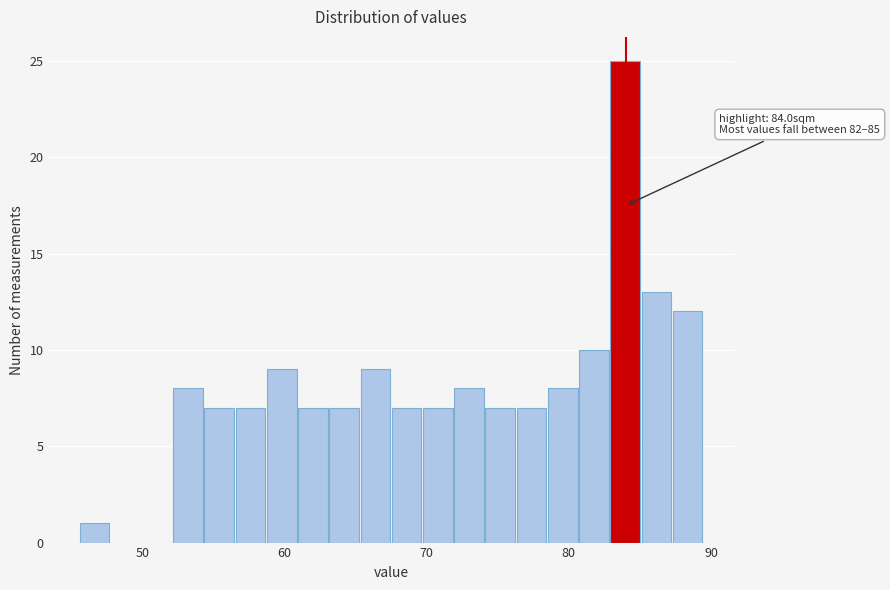

Read against the x-axis, roughly where is the centre of the tallest bar?

84